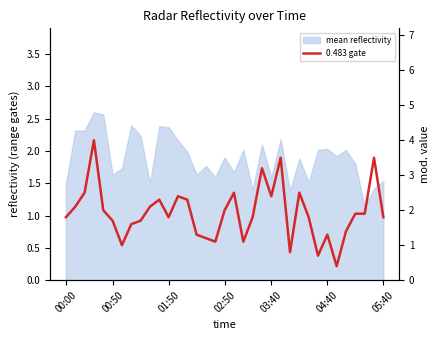

How many points are higher than both their immediate neighbors (excluding endpoints)?

9